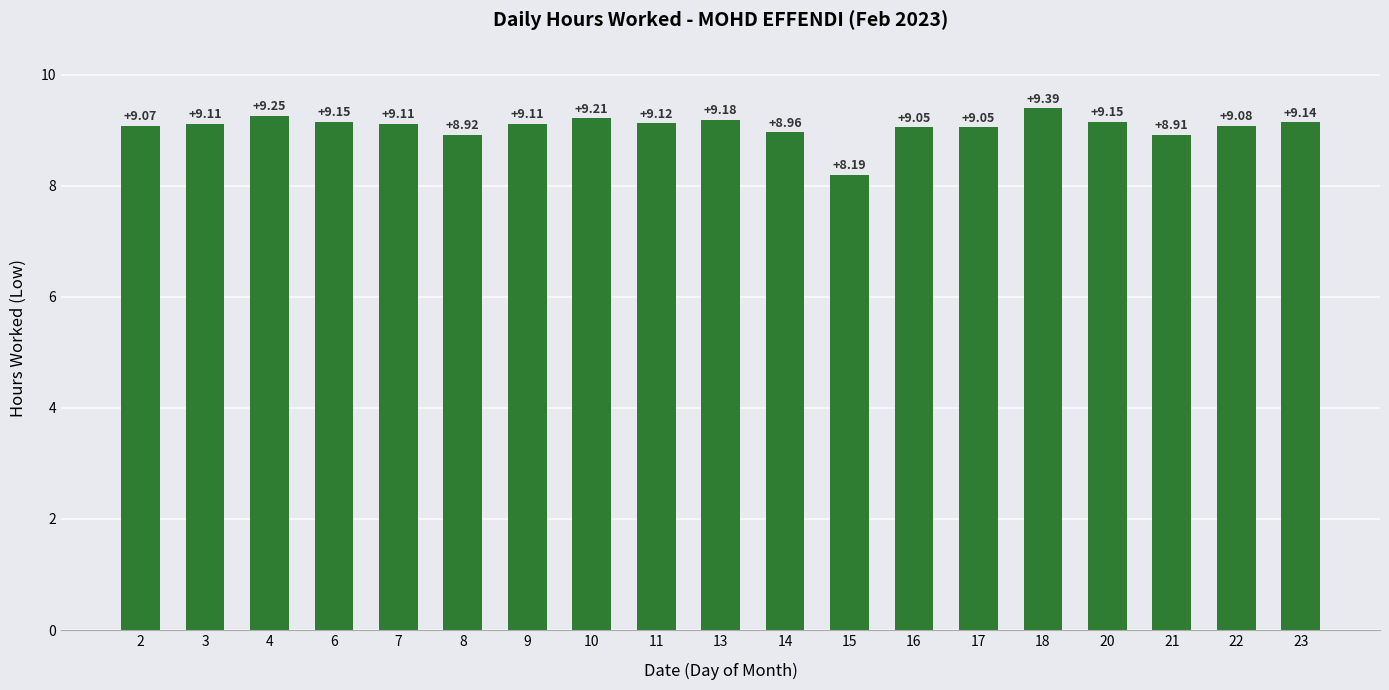

True or false: the data shows 9.1 at 16.

True